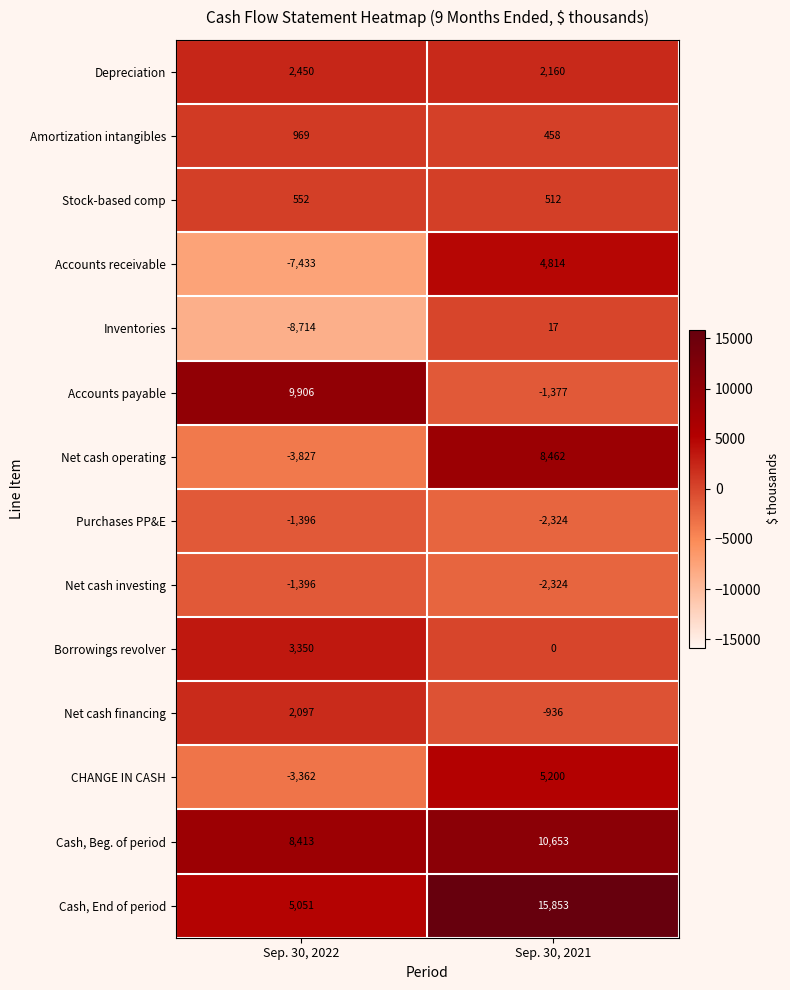

What is the average value of the Cash, Beg. of period series?

9533